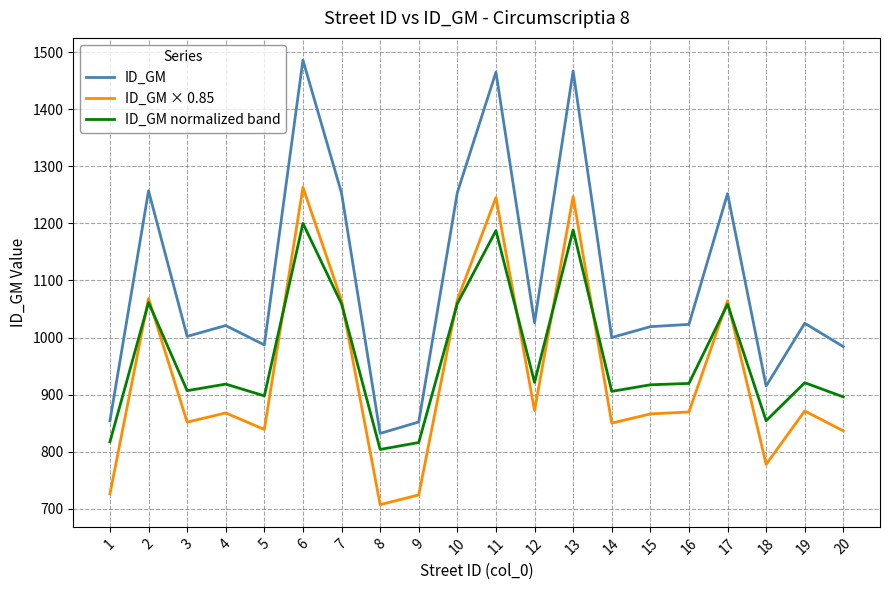

Where is the first local maximum for ID_GM normalized band?

2